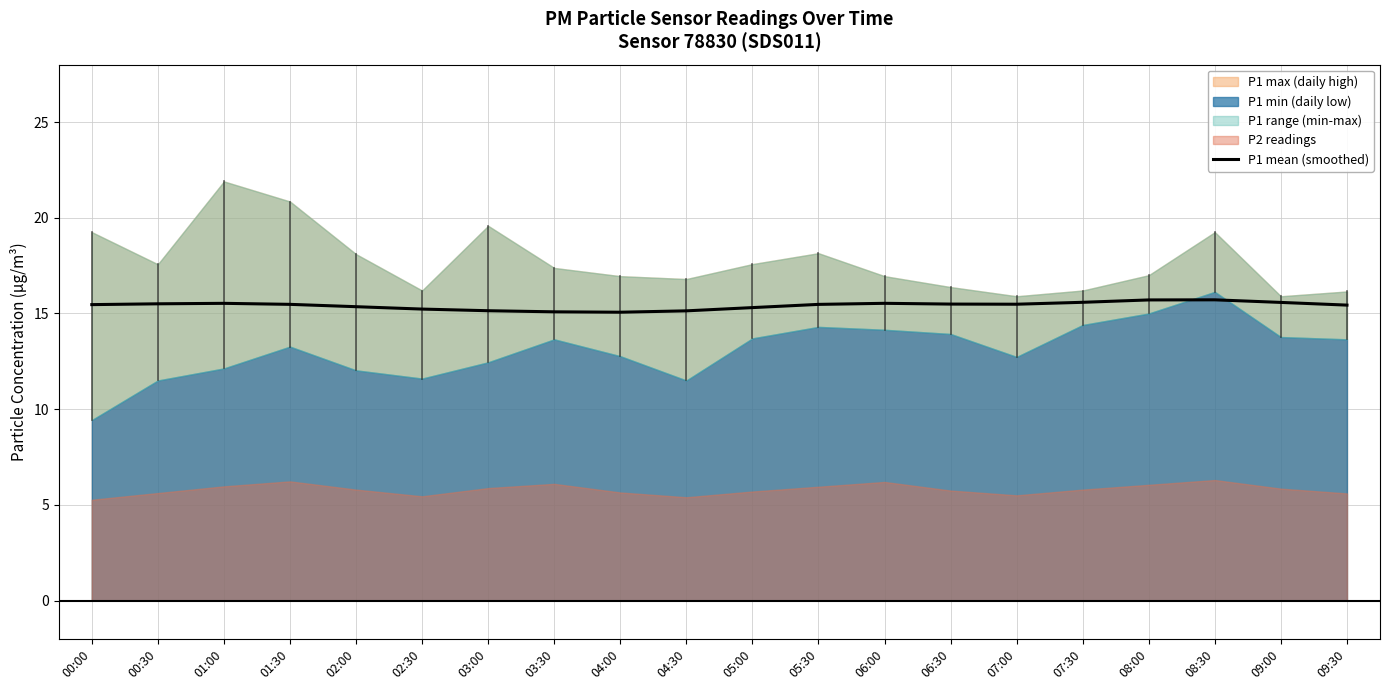

What is the lowest value of the P1 mean (smoothed) series?

15.1